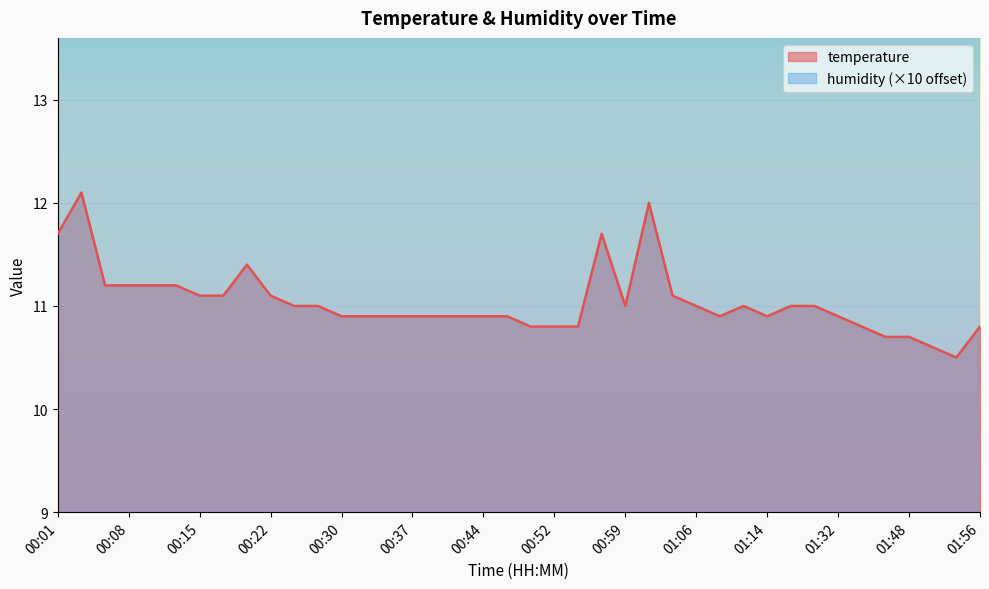

Where is the data nearest to the value 11?

00:25